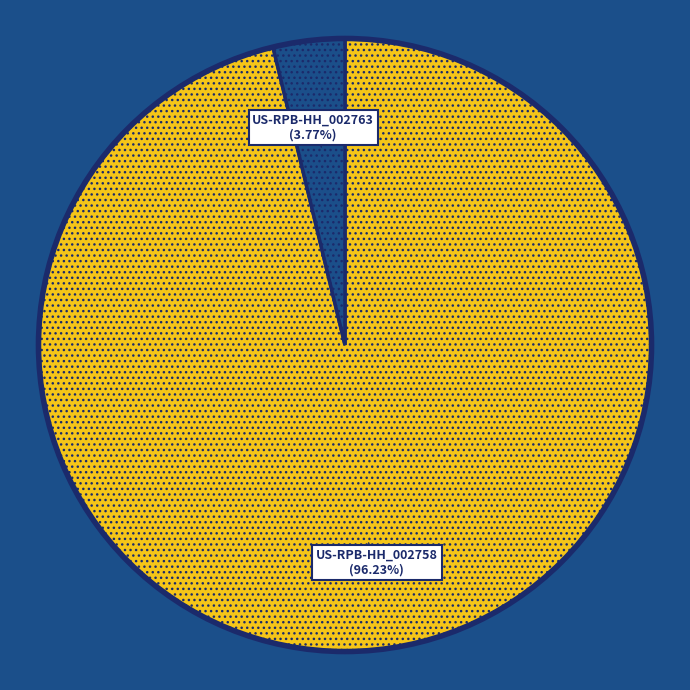

Is there any slice that represents more than half of the pie?

Yes